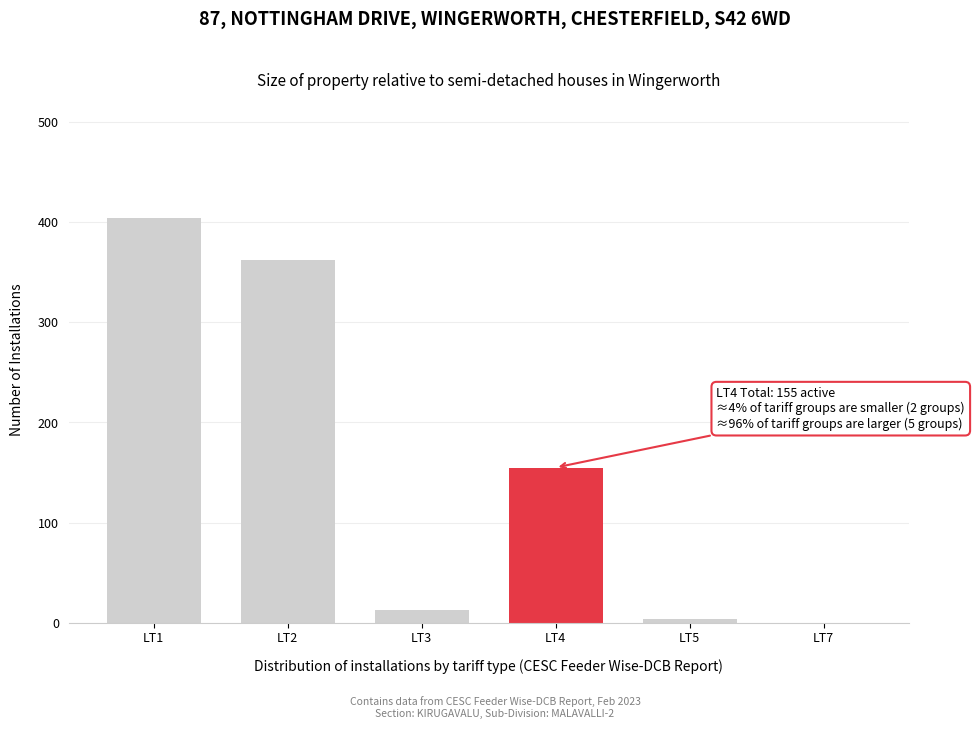

Reading right to left, list all the values displayed in this chart.

LT7=0	LT5=4	LT4=155	LT3=13	LT2=362	LT1=404